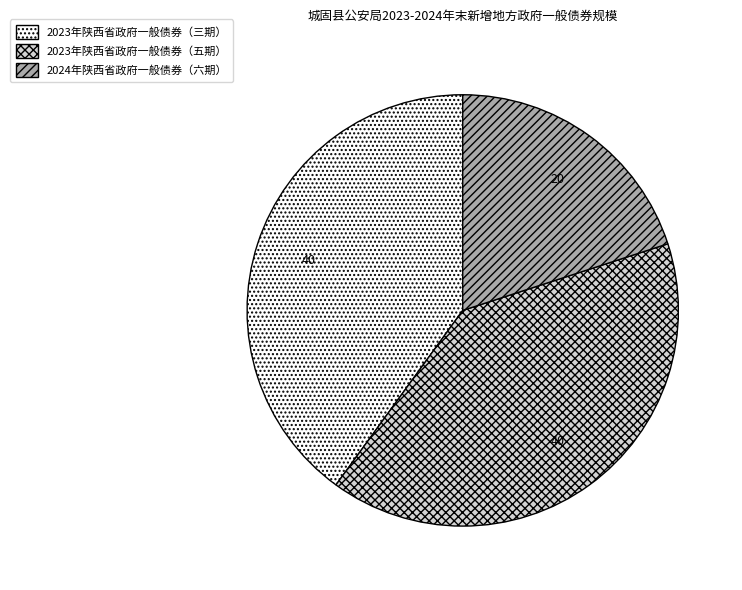

Count the number of slices in the pie.

3